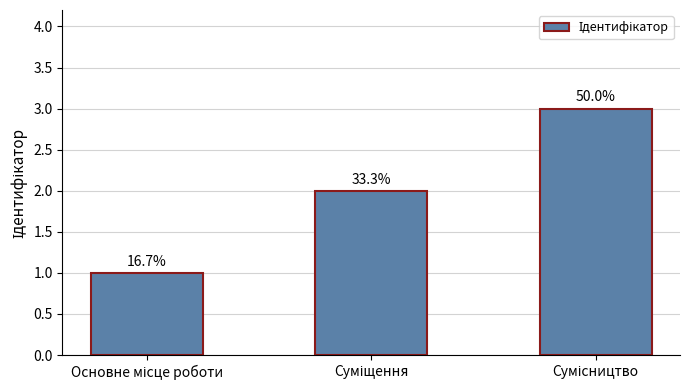

Reading left to right, extract all data points from this chart.

1	2	3